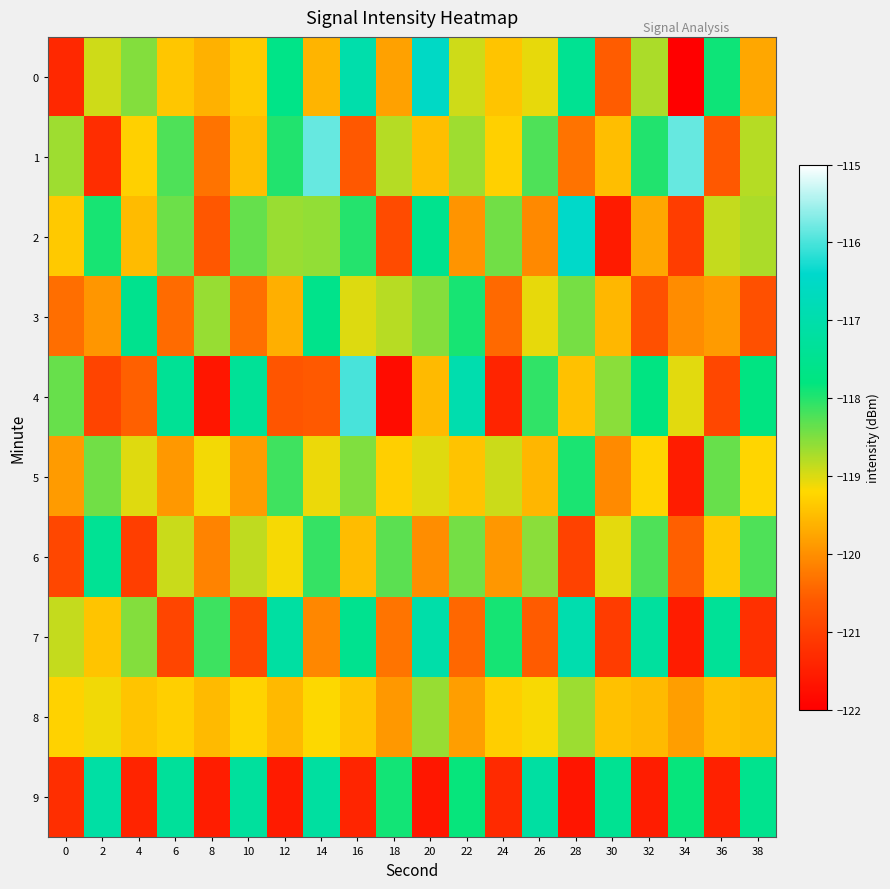

Reading left to right, list all the values displayed in this chart.

0: 0=-121.4	2=-118.9	4=-118.5	6=-119.4	8=-119.6	10=-119.4	12=-117.6	14=-119.6	16=-117.0	18=-119.8	20=-116.5	22=-118.9	24=-119.4	26=-119.1	28=-117.5	30=-120.6	32=-118.7	34=-122.0	36=-117.9	38=-119.7
1: 0=-118.7	2=-121.3	4=-119.3	6=-118.2	8=-120.3	10=-119.5	12=-118.0	14=-115.8	16=-120.6	18=-118.8	20=-119.5	22=-118.7	24=-119.3	26=-118.2	28=-120.3	30=-119.5	32=-118.0	34=-115.8	36=-120.6	38=-118.8
2: 0=-119.4	2=-117.9	4=-119.5	6=-118.4	8=-120.6	10=-118.4	12=-118.6	14=-118.6	16=-118.0	18=-120.8	20=-117.5	22=-119.9	24=-118.4	26=-120.1	28=-116.5	30=-121.6	32=-119.7	34=-121.0	36=-118.9	38=-118.7
3: 0=-120.4	2=-119.9	4=-117.5	6=-120.4	8=-118.6	10=-120.4	12=-119.6	14=-117.6	16=-119.0	18=-118.8	20=-118.5	22=-117.9	24=-120.4	26=-119.1	28=-118.5	30=-119.6	32=-120.7	34=-120.0	36=-119.9	38=-120.7
4: 0=-118.4	2=-120.9	4=-120.5	6=-117.4	8=-121.6	10=-117.4	12=-120.6	14=-120.6	16=-116.0	18=-121.8	20=-119.5	22=-116.9	24=-121.4	26=-118.1	28=-119.5	30=-118.6	32=-117.7	34=-119.0	36=-120.9	38=-117.7
5: 0=-119.9	2=-118.4	4=-119.0	6=-119.9	8=-119.1	10=-119.9	12=-118.1	14=-119.1	16=-118.5	18=-119.3	20=-119.0	22=-119.4	24=-118.9	26=-119.6	28=-118.0	30=-120.1	32=-119.2	34=-121.5	36=-118.4	38=-119.2
6: 0=-120.9	2=-117.4	4=-121.0	6=-118.9	8=-120.1	10=-118.9	12=-119.1	14=-118.1	16=-119.5	18=-118.3	20=-120.0	22=-118.4	24=-119.9	26=-118.6	28=-121.0	30=-119.1	32=-118.2	34=-120.5	36=-119.4	38=-118.2
7: 0=-118.9	2=-119.4	4=-118.5	6=-120.9	8=-118.1	10=-120.9	12=-117.1	14=-120.1	16=-117.5	18=-120.3	20=-117.0	22=-120.4	24=-117.9	26=-120.6	28=-117.0	30=-121.1	32=-117.2	34=-121.5	36=-117.4	38=-121.2
8: 0=-119.3	2=-119.1	4=-119.4	6=-119.3	8=-119.5	10=-119.3	12=-119.5	14=-119.2	16=-119.4	18=-119.9	20=-118.6	22=-119.8	24=-119.3	26=-119.2	28=-118.7	30=-119.5	32=-119.5	34=-119.8	36=-119.5	38=-119.5
9: 0=-121.3	2=-117.1	4=-121.4	6=-117.3	8=-121.5	10=-117.3	12=-121.5	14=-117.2	16=-121.4	18=-117.9	20=-121.6	22=-117.8	24=-121.3	26=-117.2	28=-121.7	30=-117.5	32=-121.5	34=-117.8	36=-121.5	38=-117.5